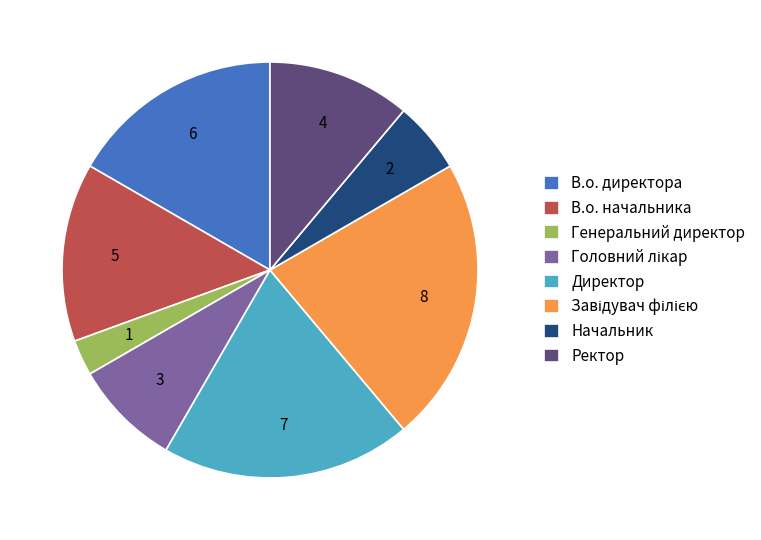

Which has a higher value, Ректор or В.о. директора?

В.о. директора